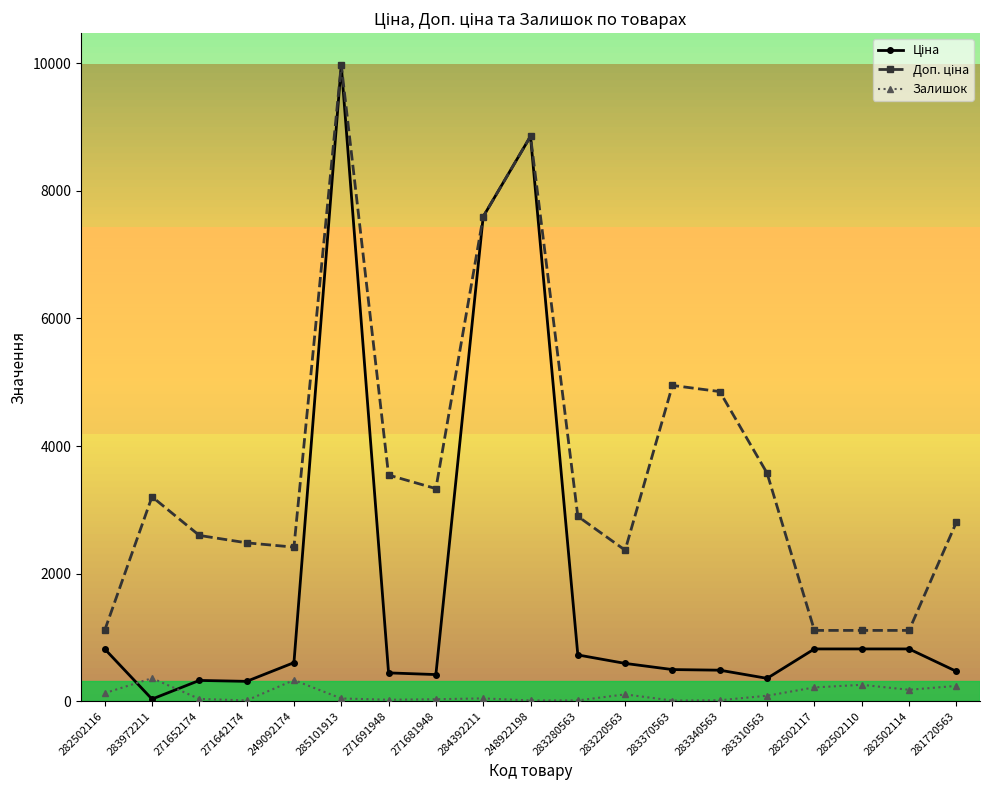

What is the total value across all series at 282502117?

2142.7